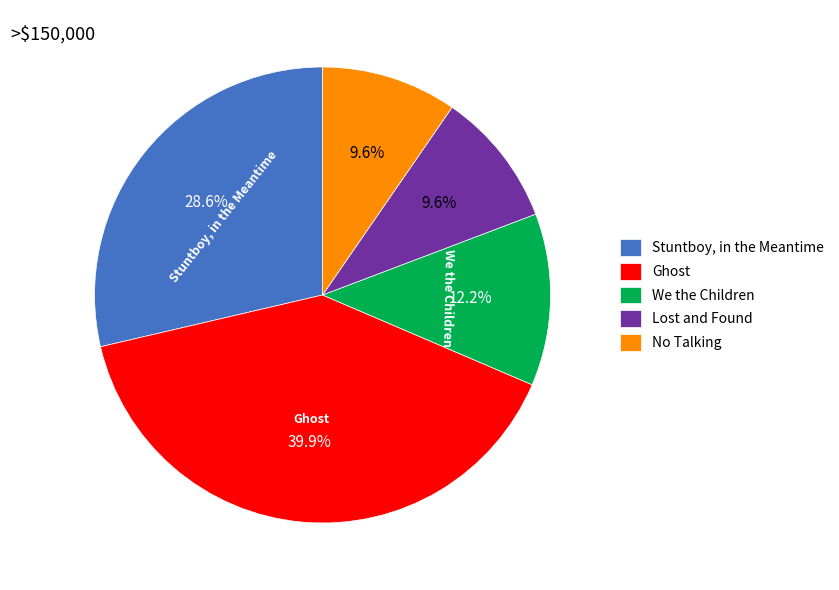

Between Ghost and Stuntboy, in the Meantime, which is larger?

Ghost